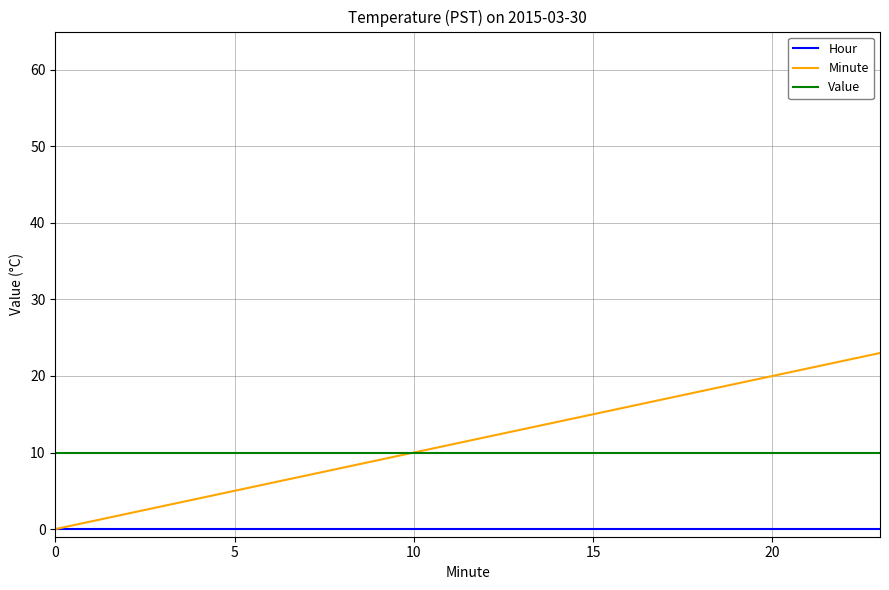

How many lines are shown in the chart?

3